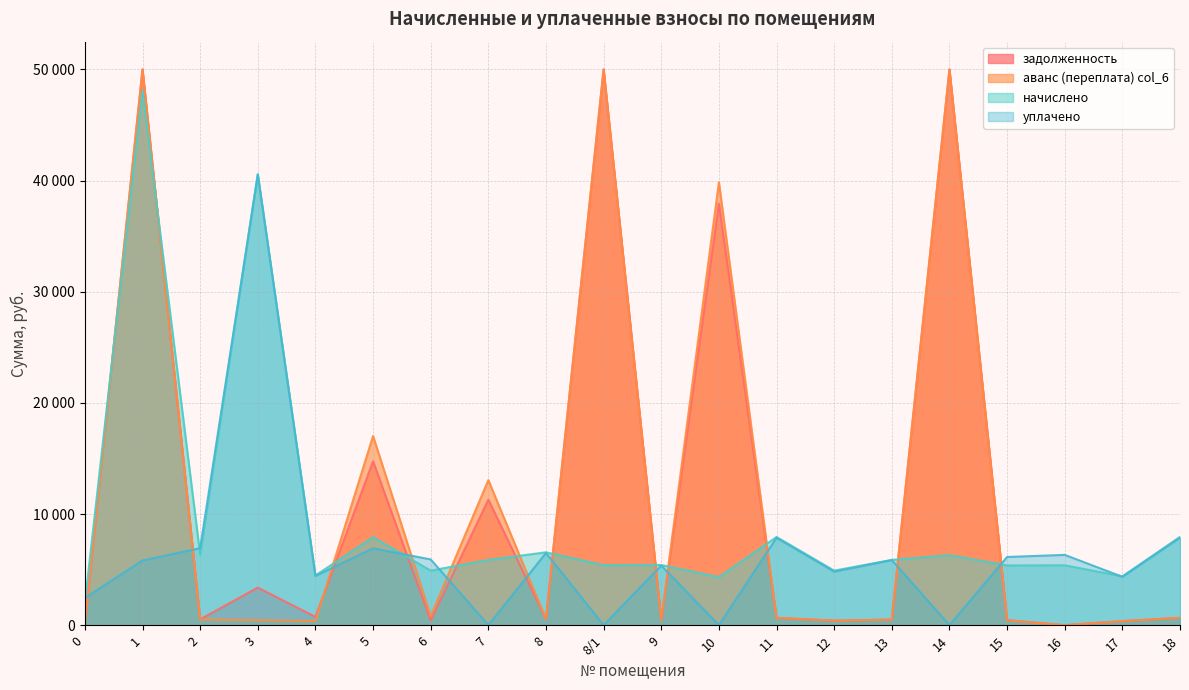

Does the chart have visible grid lines?

Yes